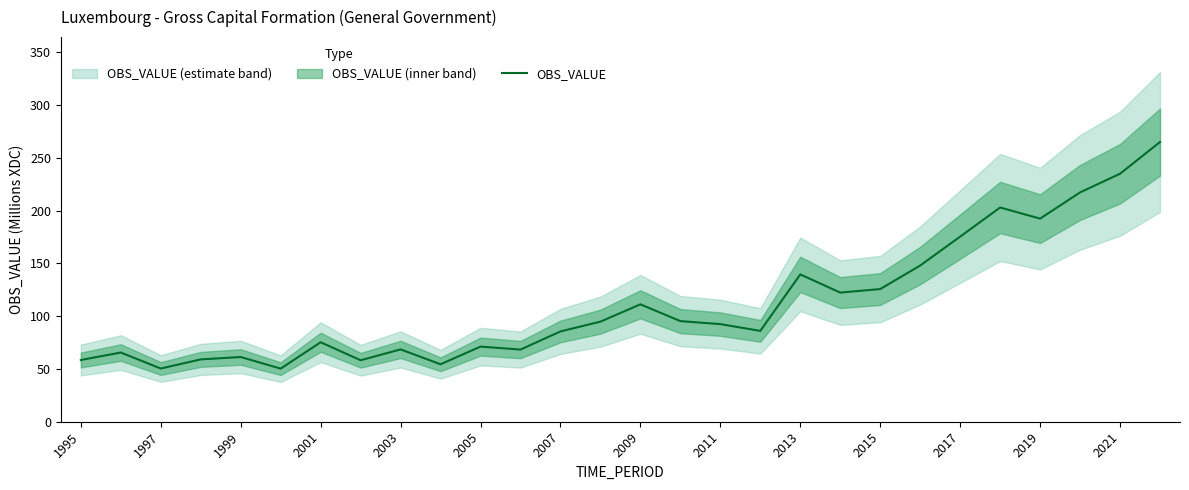

True or false: OBS_VALUE has a value of 37.1 at 2005.

False